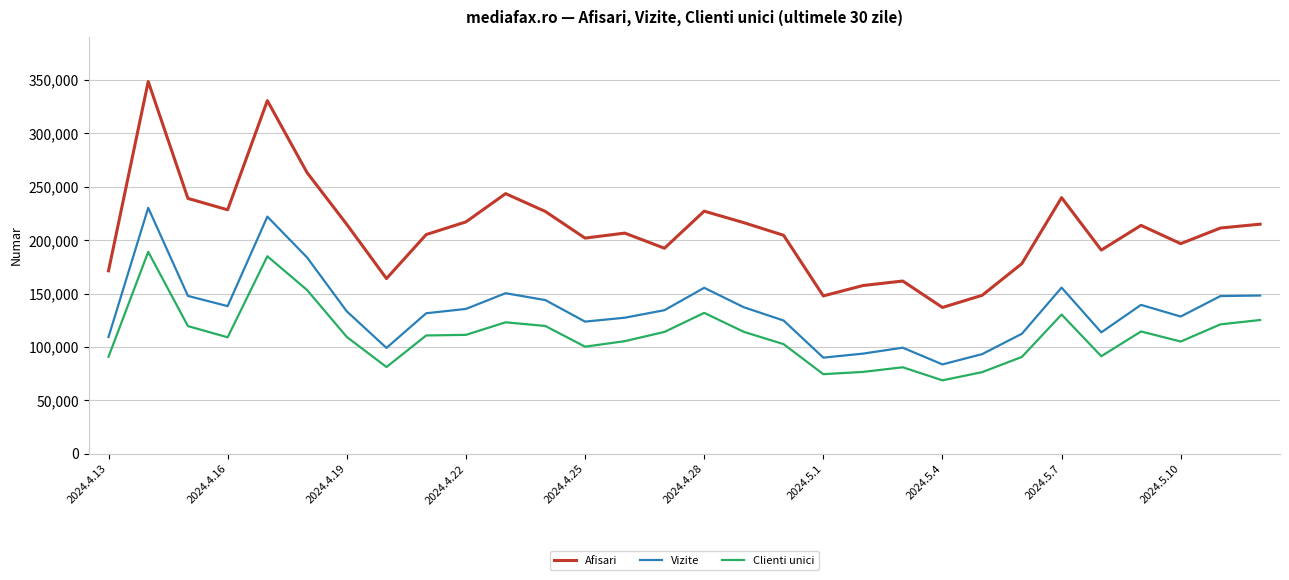

What is the difference between the maximum and minimum values in the Afisari series?

211524